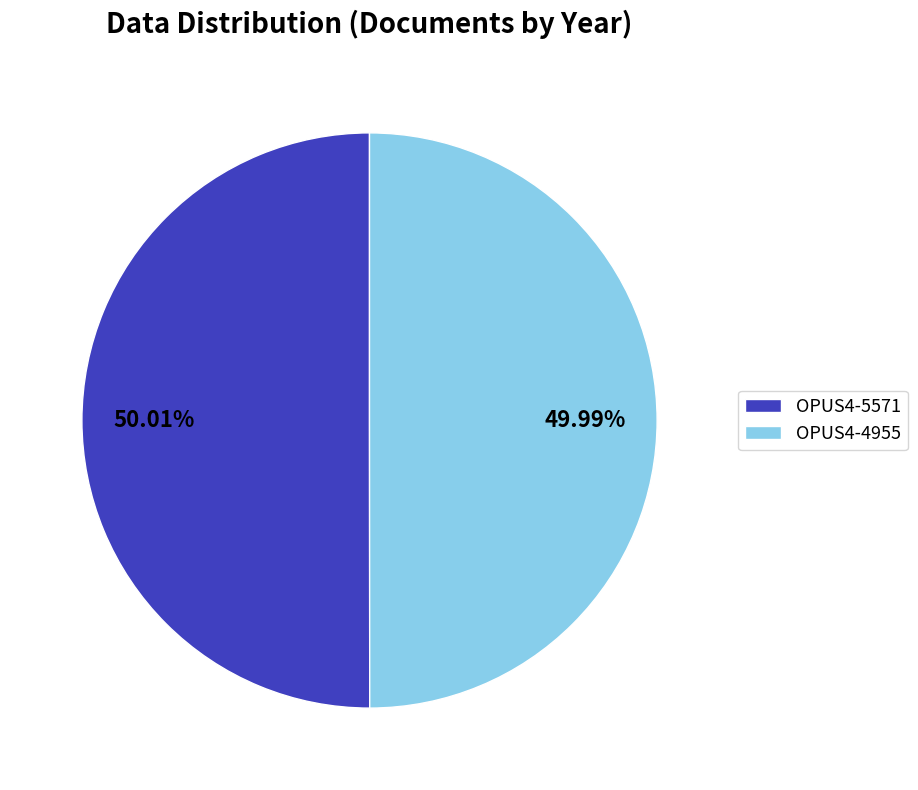

What is the ratio of the value at OPUS4-4955 to the value at OPUS4-5571?

1.0